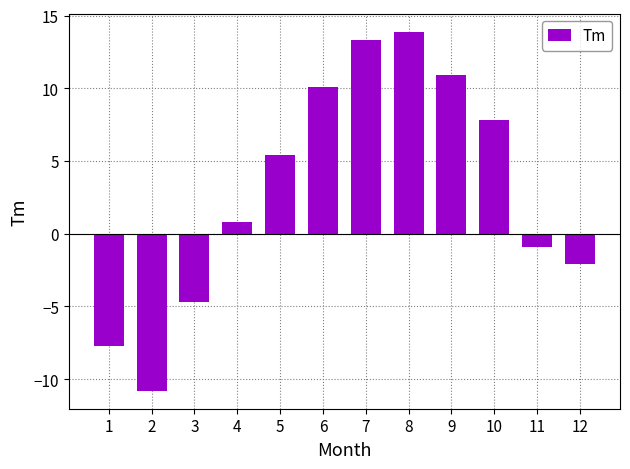

What is the sum of all values?

36.0